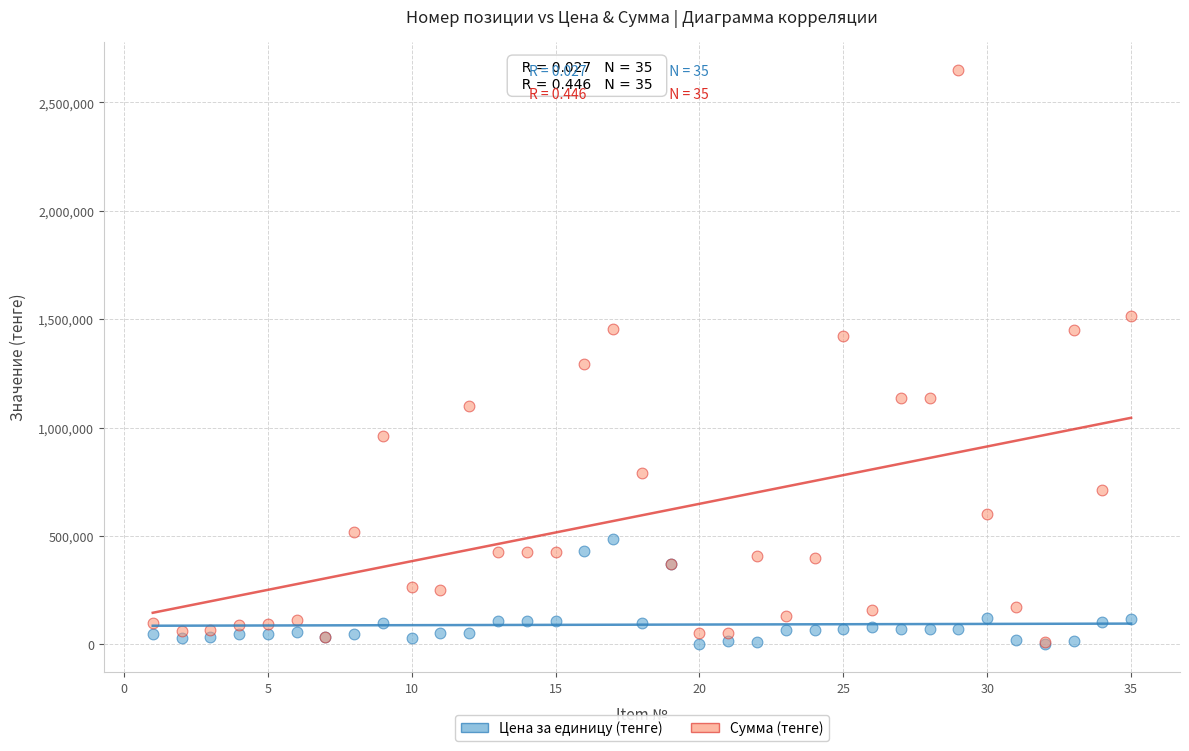

Across all series, what Y value is closest to 1325439?

1291593.0